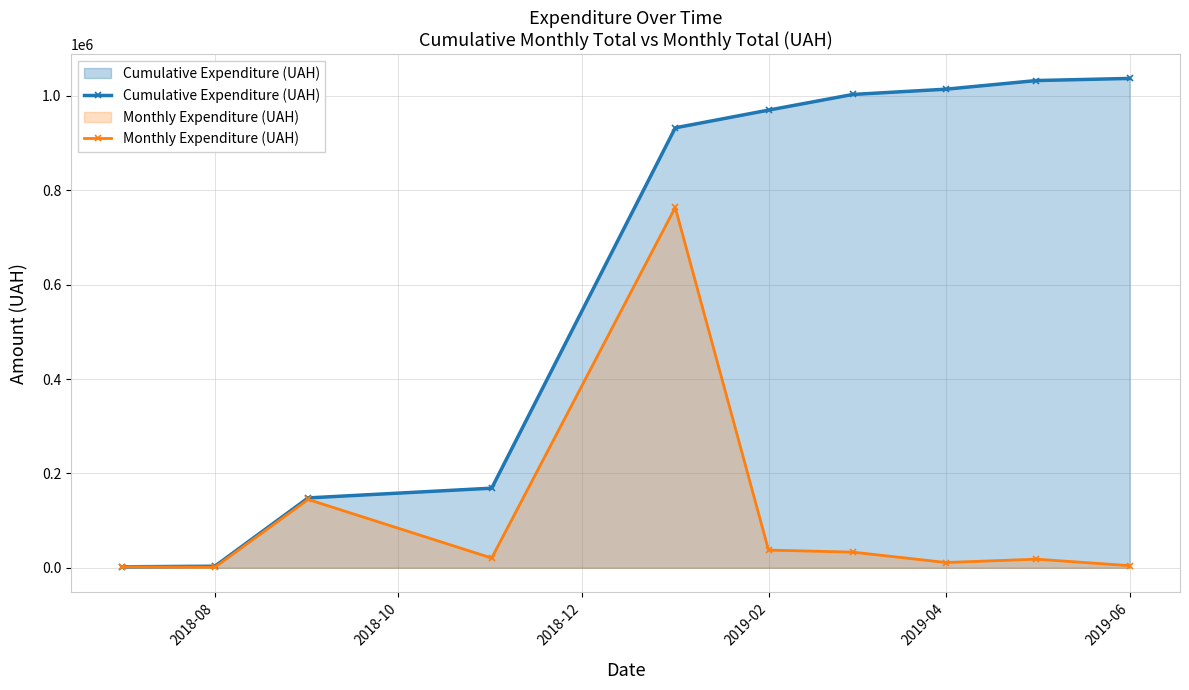

Rank the series by their average value, from highest to lowest.

Cumulative Expenditure (UAH), Monthly Expenditure (UAH)